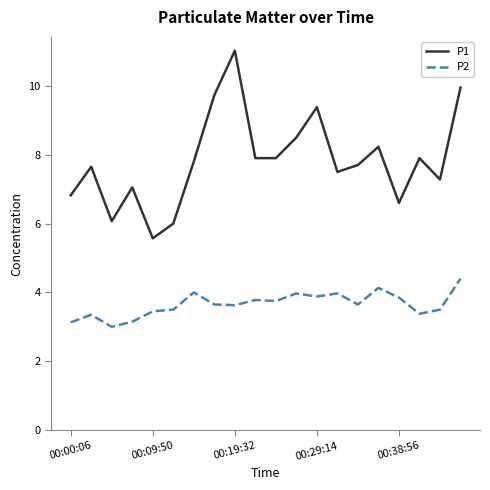

True or false: P1 and P2 intersect in this chart.

False